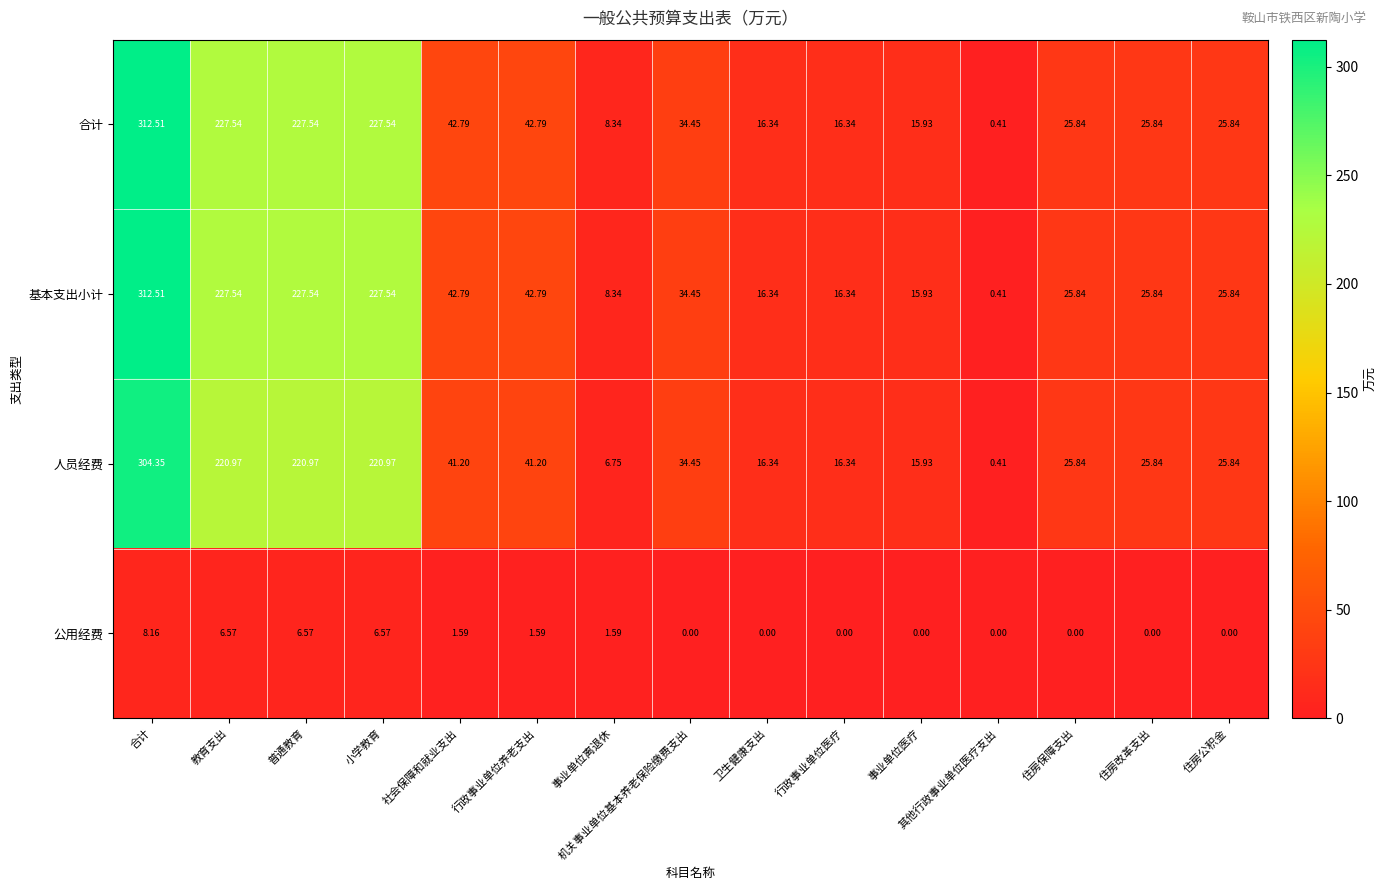

Which category has the lowest value in the 合计 series?

其他行政事业单位医疗支出